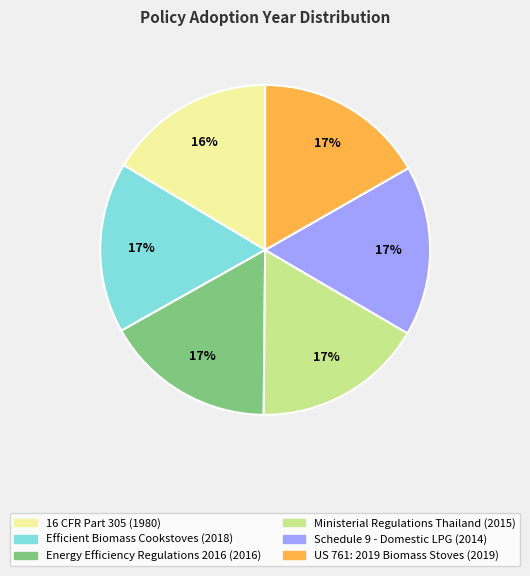

How many segments does this pie chart have?

6